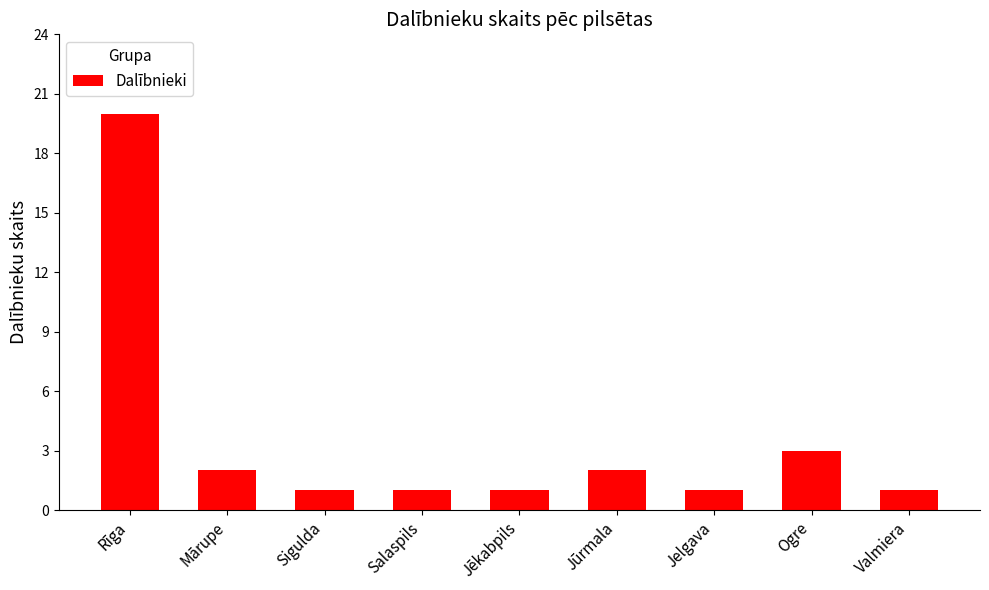

Reading right to left, what are all the values shown in this chart?

Valmiera=1	Ogre=3	Jelgava=1	Jūrmala=2	Jēkabpils=1	Salaspils=1	Sigulda=1	Mārupe=2	Rīga=20